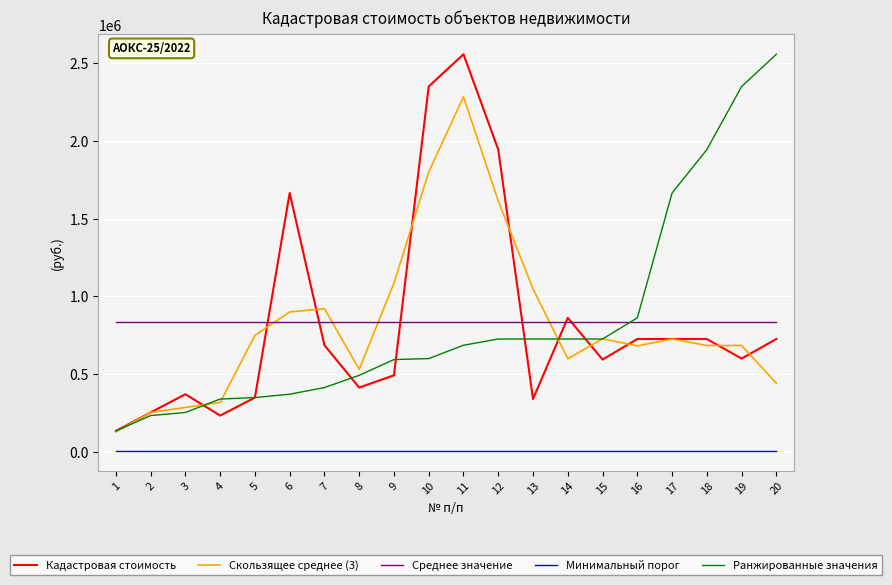

At which category is the sum across all series the highest?

11